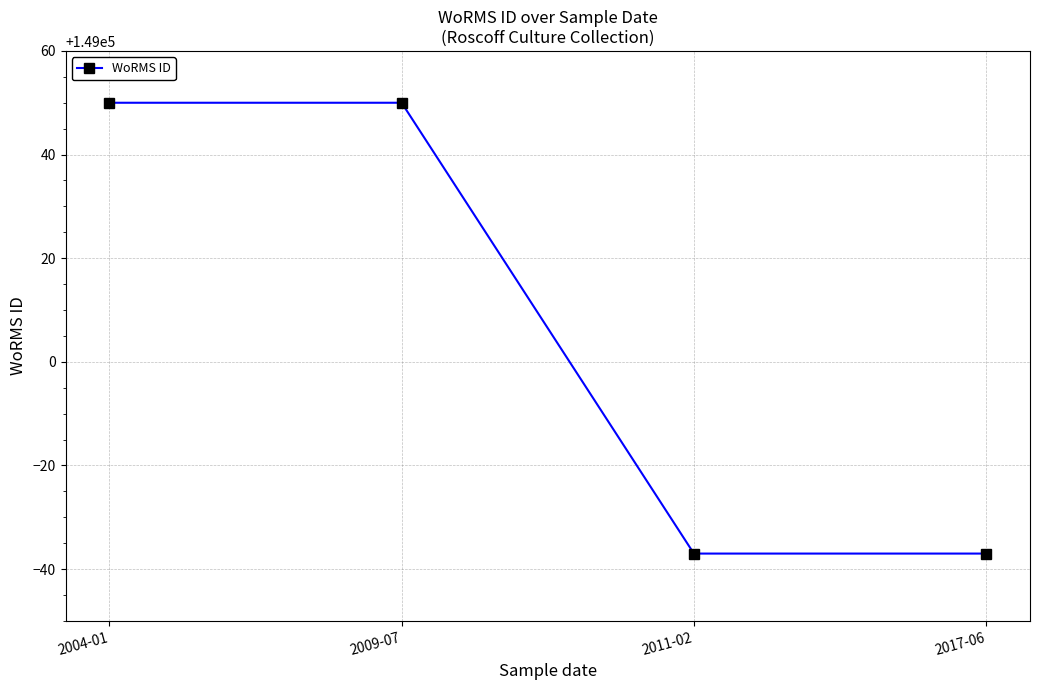

What is the label of the 2nd point from the right?

2011-02